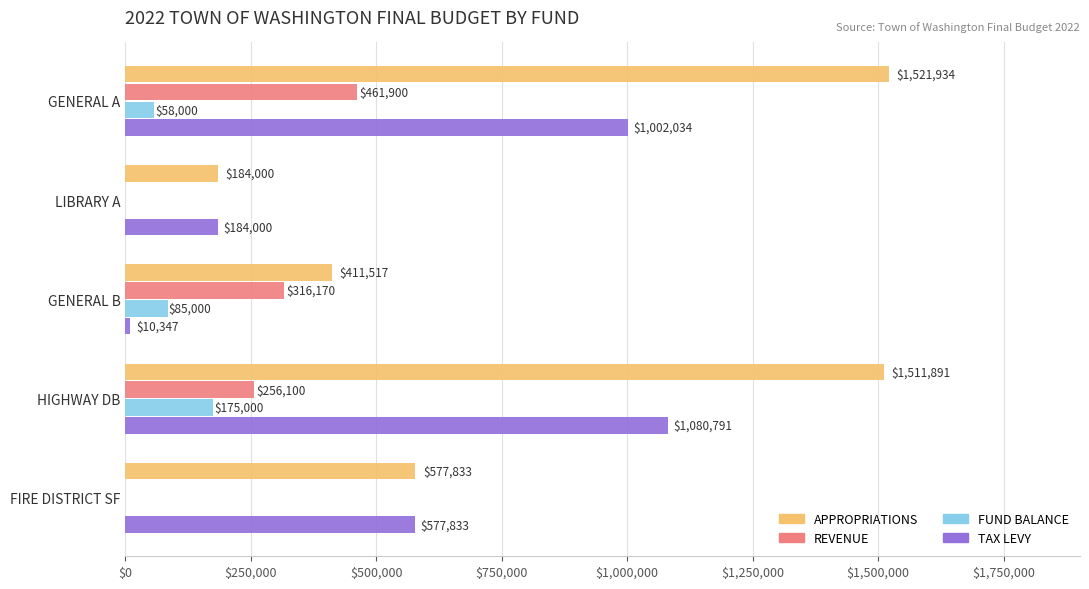

What is the total value across all series at GENERAL B?

823034